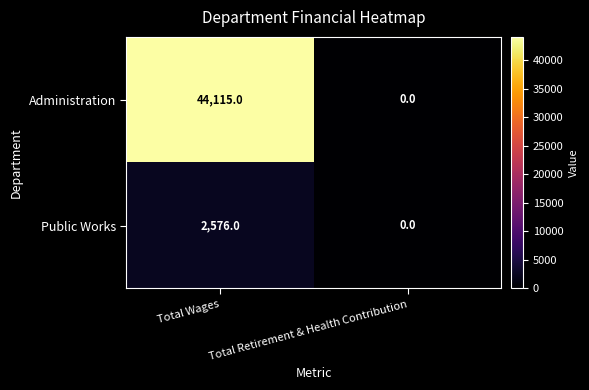

Rank the series at Total Wages from lowest to highest value.

Public Works, Administration